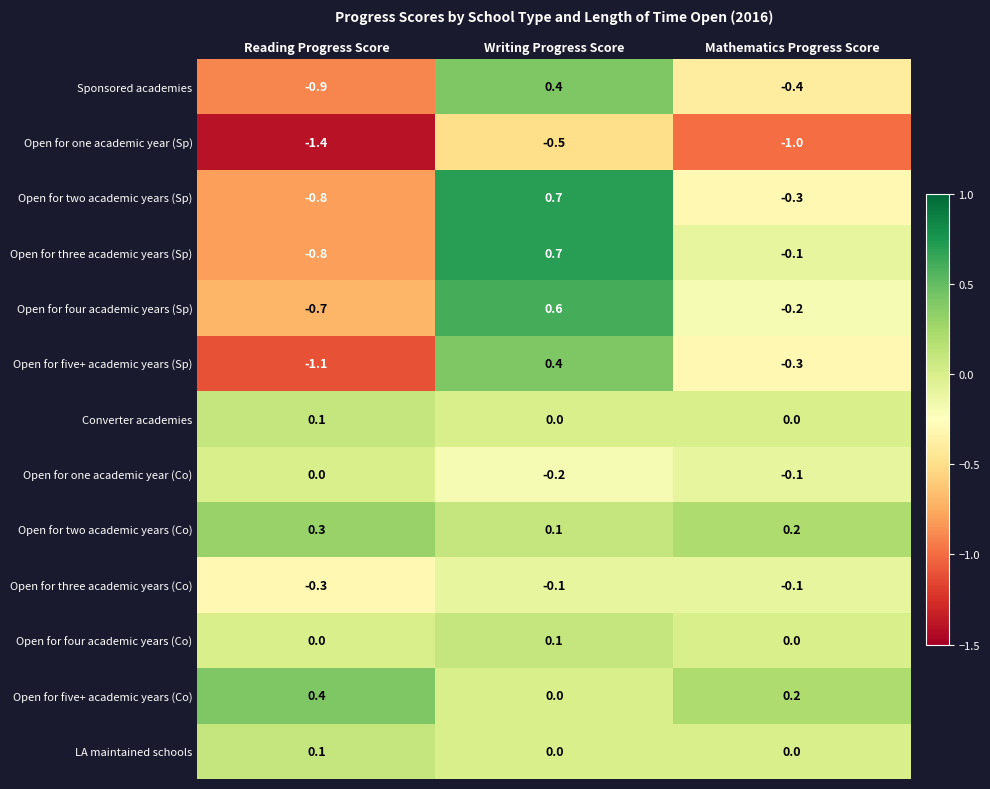

At how many categories does at least one series exceed 0?

3